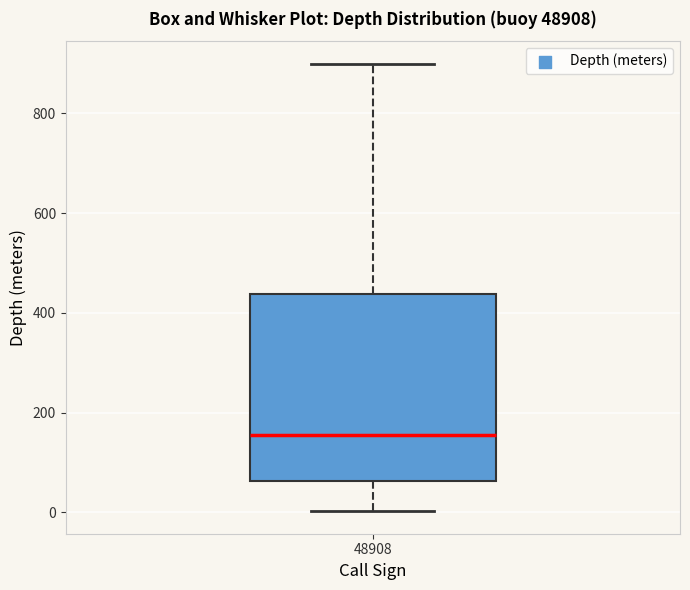

Read this box plot against the y-axis: the position of the median line, the range covered by the box, and the ends of both whiskers. The values are not printed on the chart, so give them approximately, as read against the axis.

median 160, box 60 to 440, whiskers 0 to 900